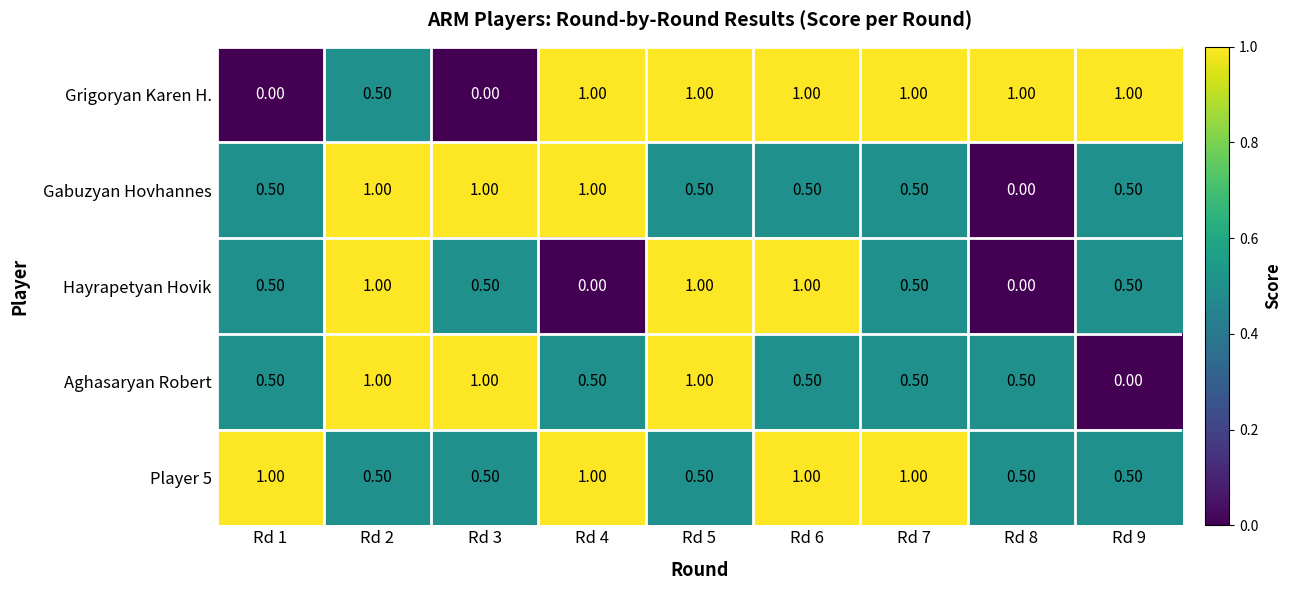

How many categories are shown in the chart?

9